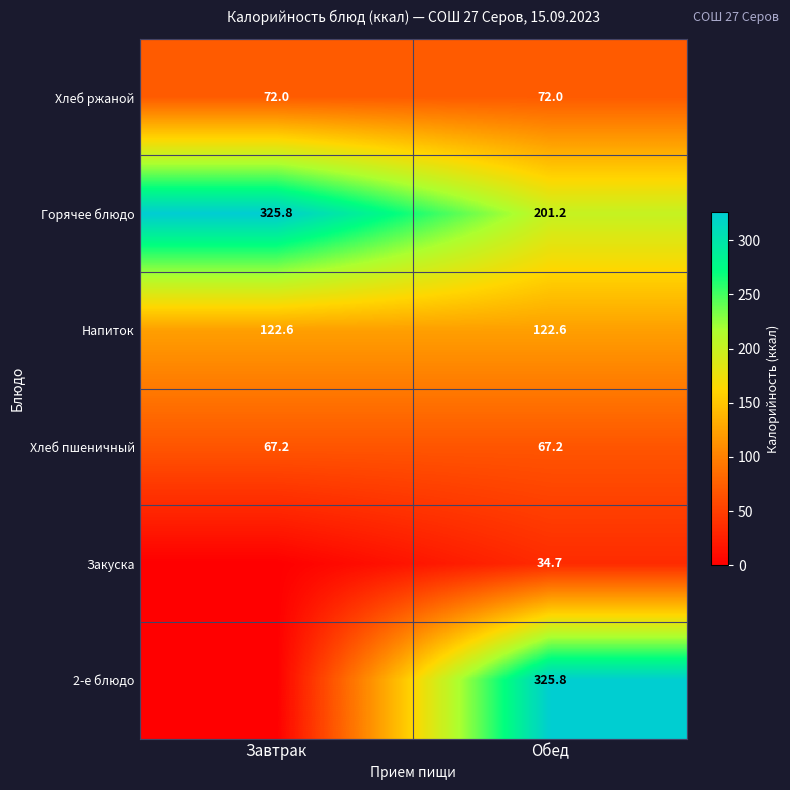

Where is Горячее блюдо nearest to the value 263?

Обед